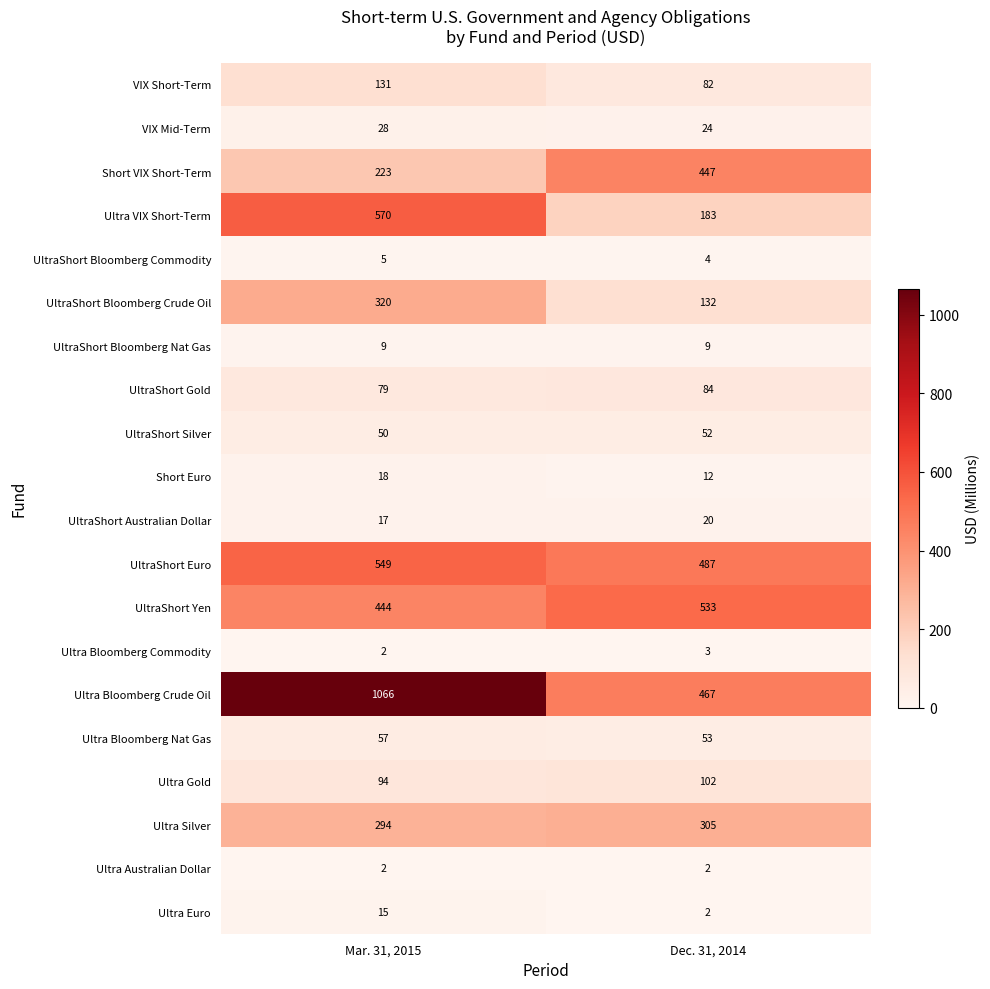

What is the minimum value shown in the chart?

2